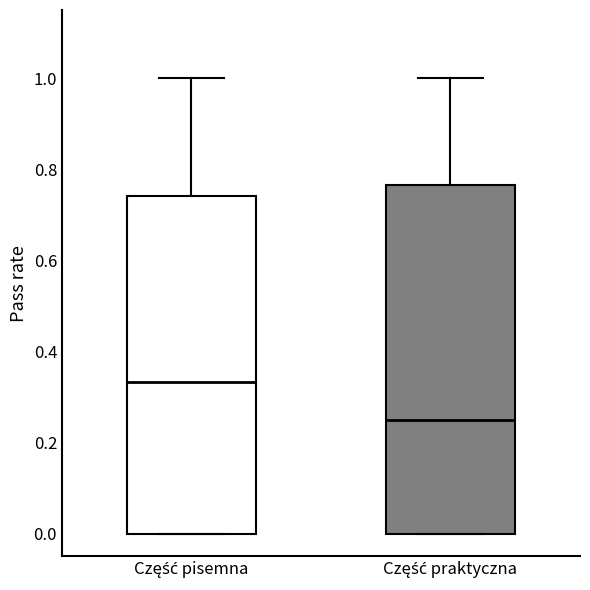

Which box's median line is the highest?

Część pisemna